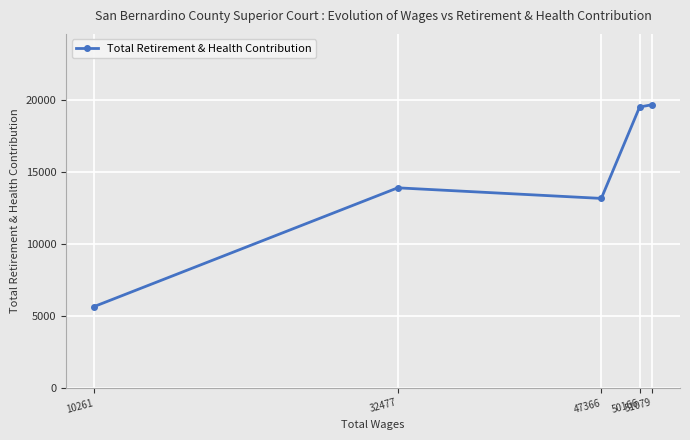

What is the minimum value shown in the chart?

5653